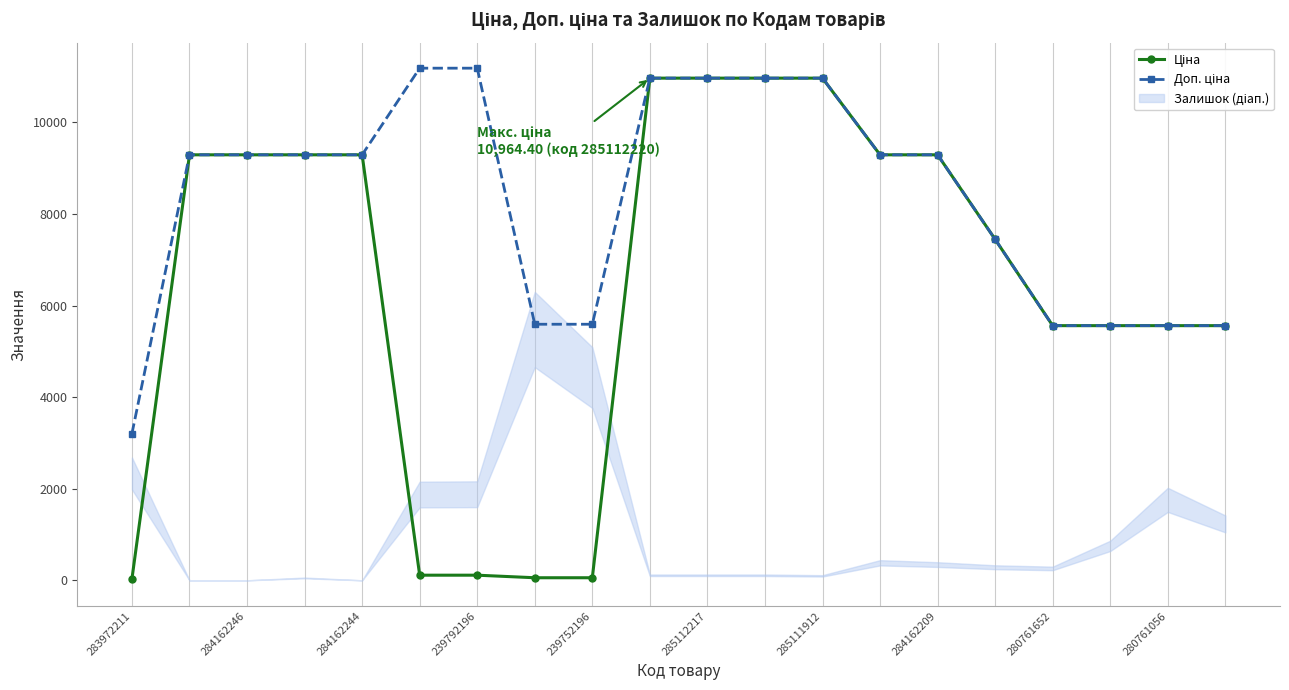

What is the total value across all series at 280761056?

11120.7